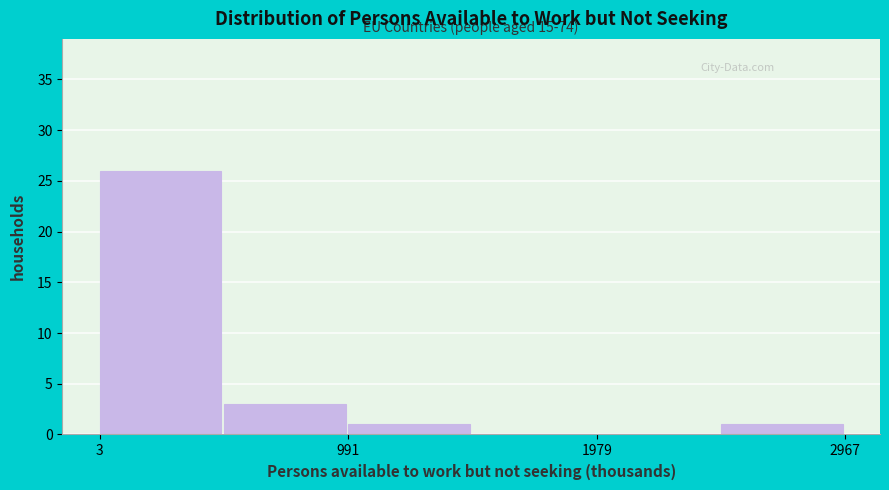

Over which range of the x-axis is the bar tallest?

0 to 500